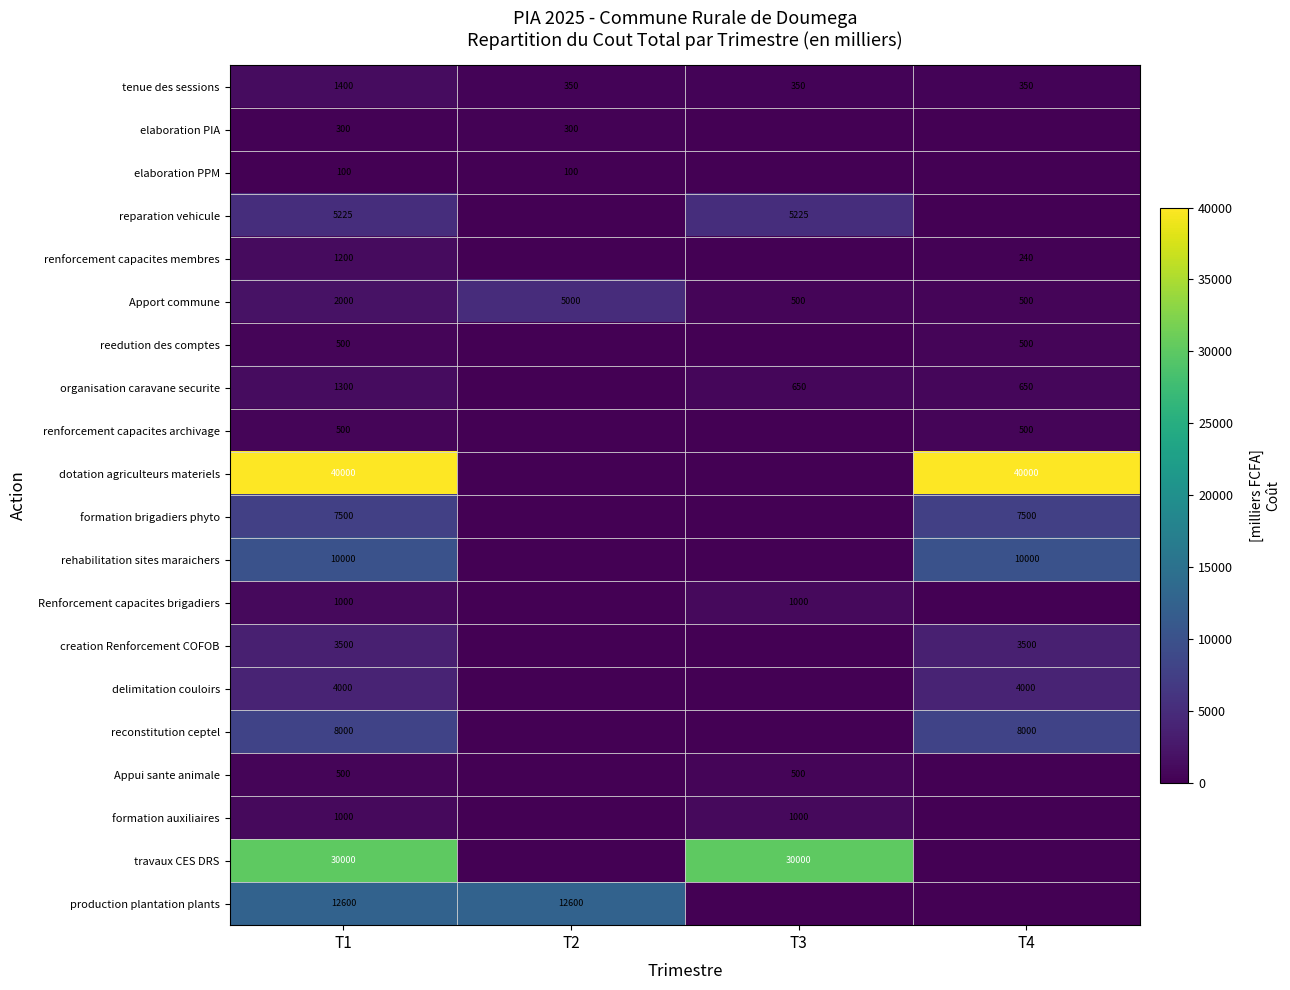

What is the difference between the renforcement capacites membres values at T1 and T4?

960